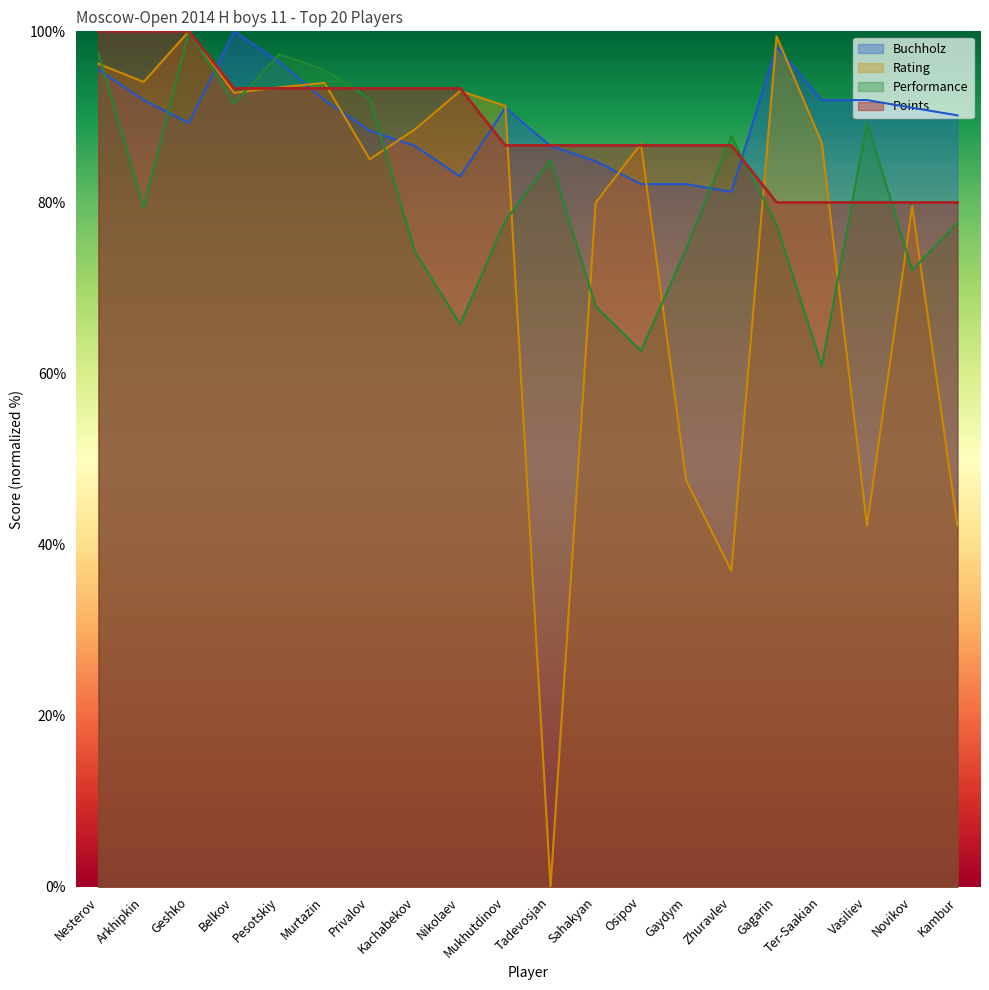

Which series ends up on top after the final intersection of Rating and Performance?

Performance